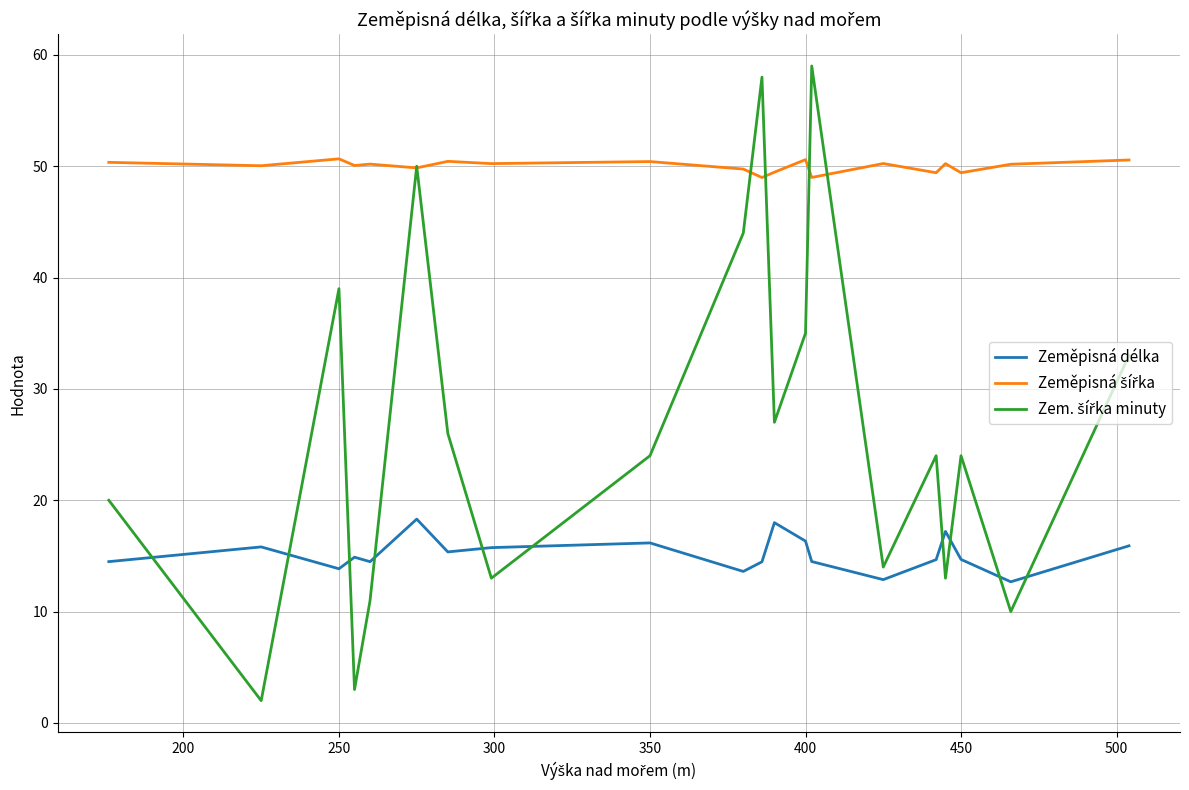

What is the maximum value shown in the chart?

59.0